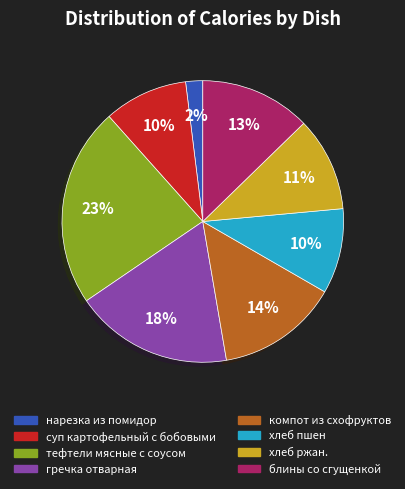

To the nearest percent, what percentage of the pie is компот из схофруктов?

14%